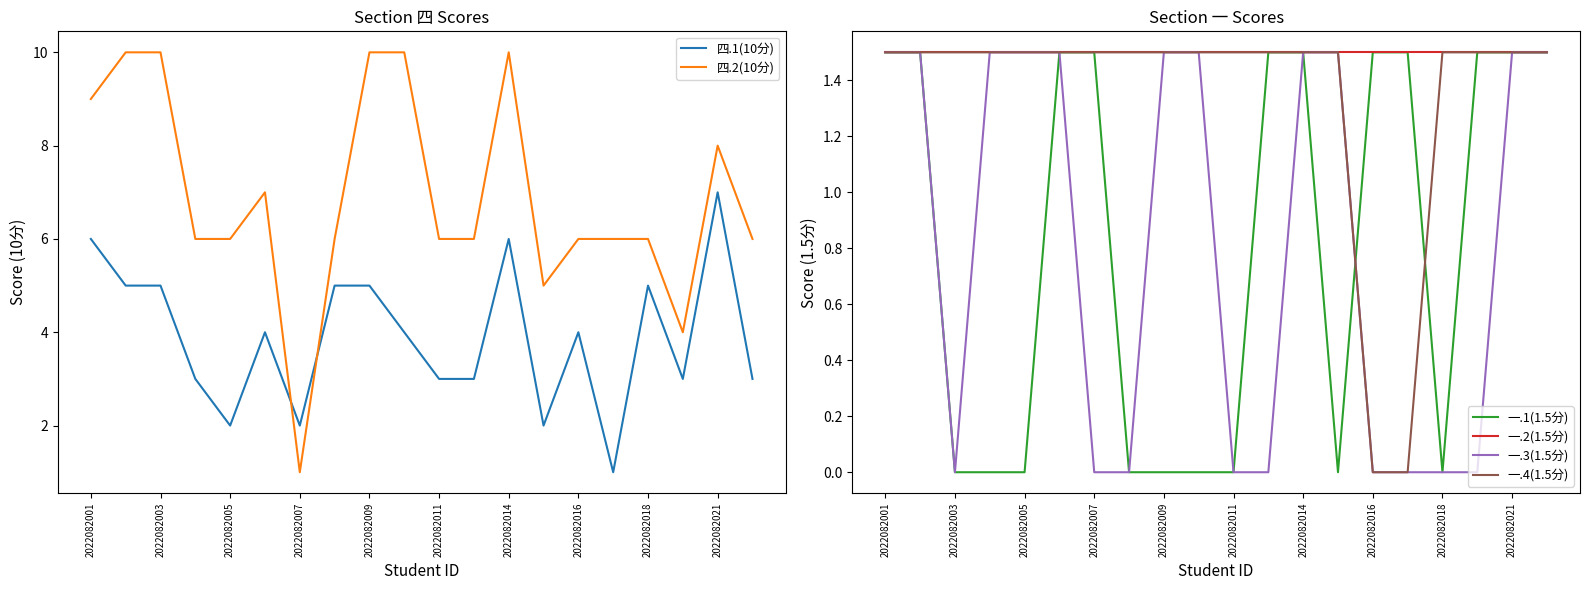

How many interior local valleys does the 一.3(1.5分) series have?

1